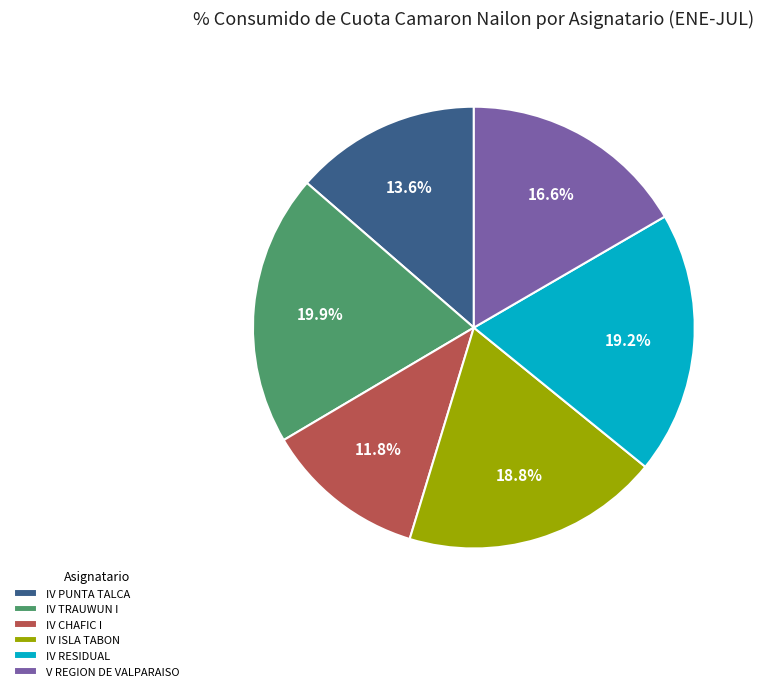

Does IV ISLA TABON represent more than half of the total?

No